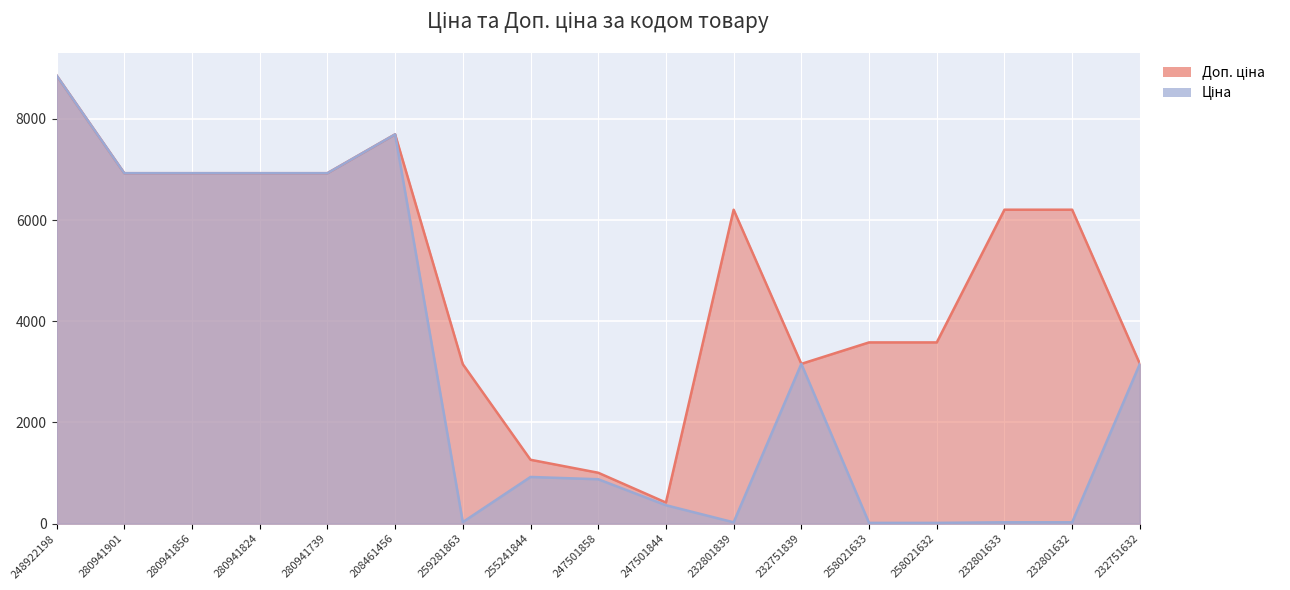

Is it true that Доп. ціна equals 448.5 at 247501858?

False